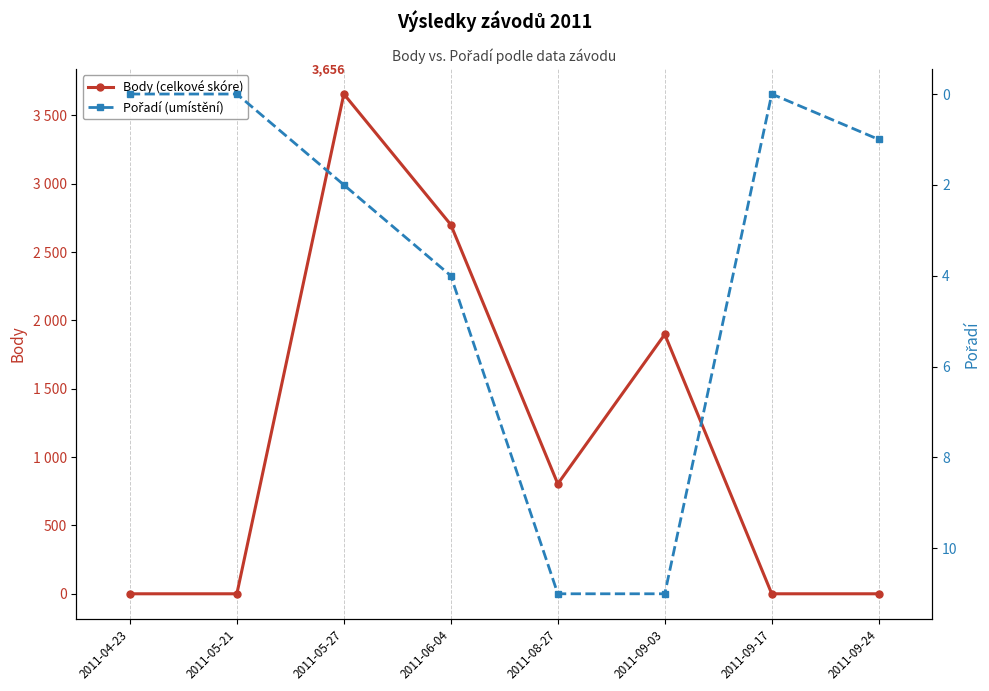

The value of Body (celkové skóre) at 2011-08-27 is 1358. True or false?

False